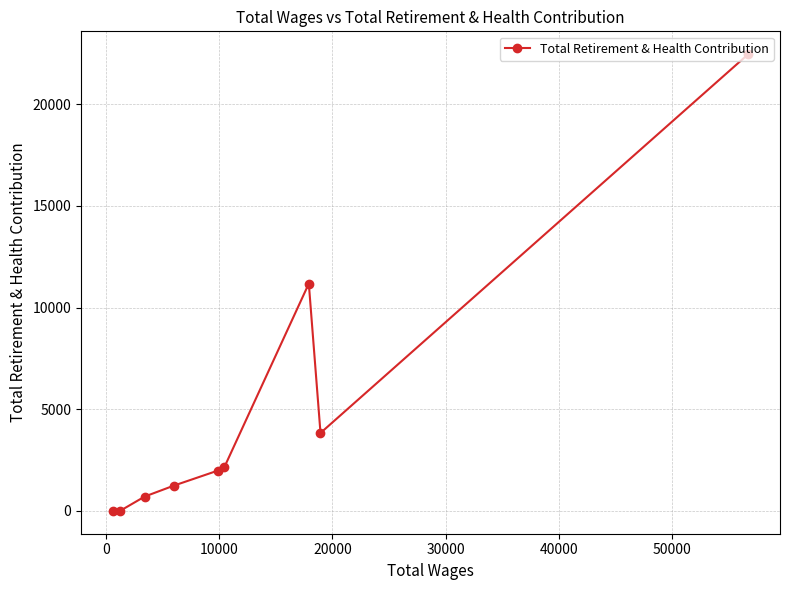

Reading left to right, what are all the values shown in this chart?

0	0	703	1240	1977	2137	11176	3830	22456